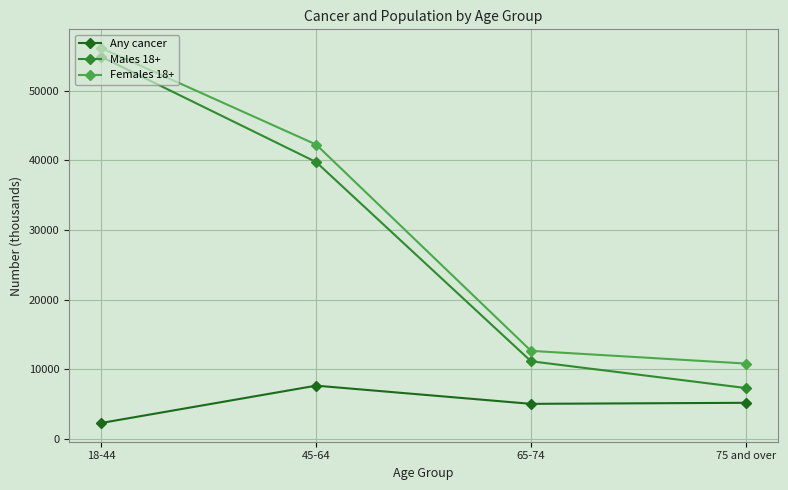

What is the difference between the second highest and second lowest values in the Females 18+ series?

29649